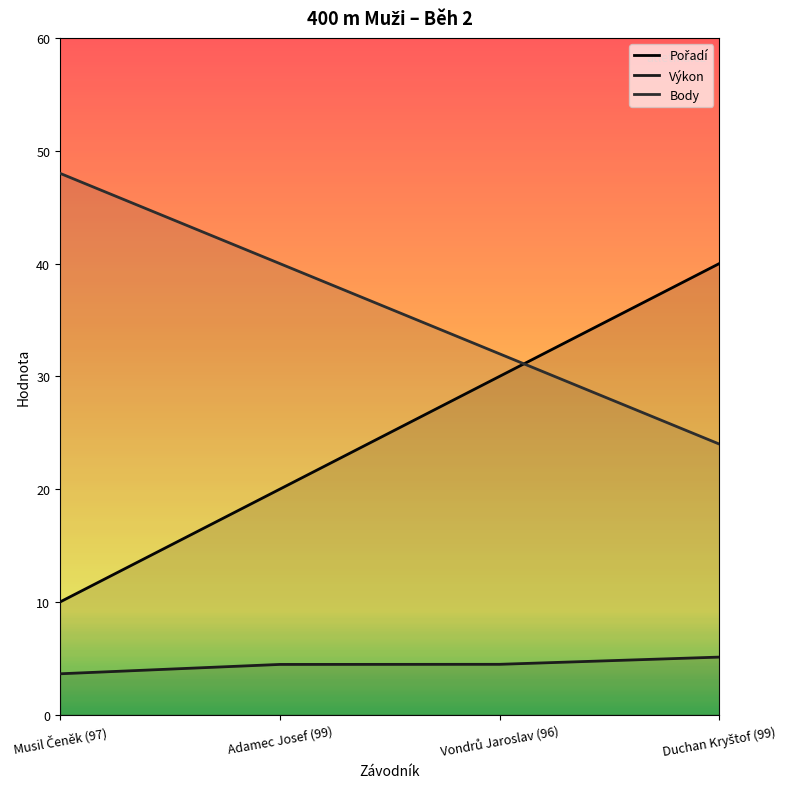

Which has a higher value, Adamec Josef (99) or Vondrů Jaroslav (96)?

Vondrů Jaroslav (96)